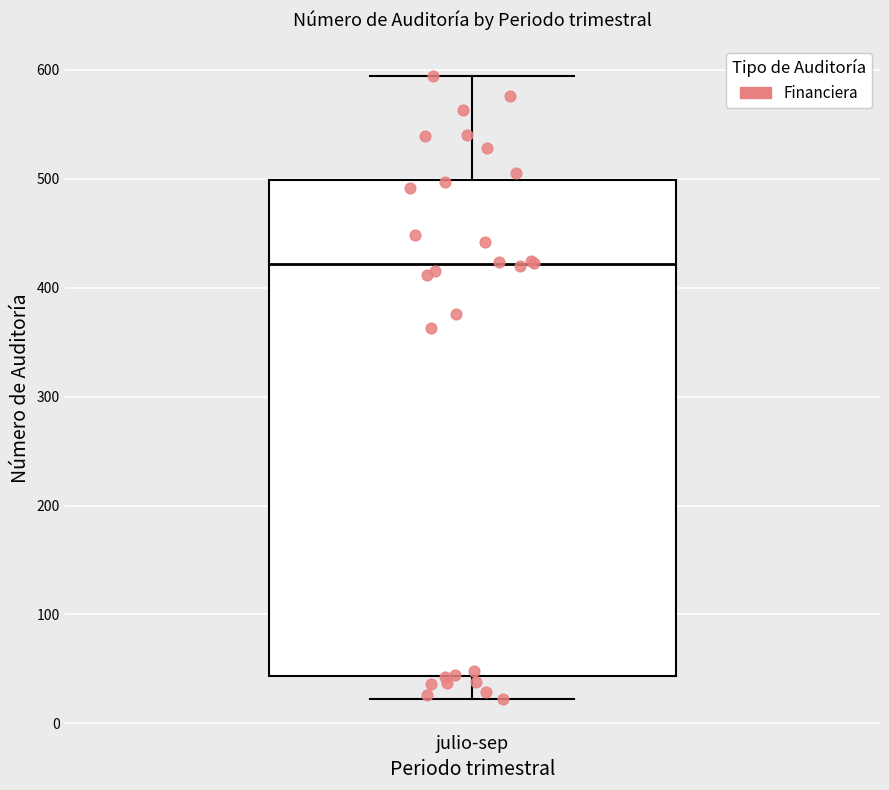

Read this box plot against the y-axis: the position of the median line, the range covered by the box, and the ends of both whiskers. The values are not printed on the chart, so give them approximately, as read against the axis.

median 420, box 40 to 500, whiskers 20 to 590